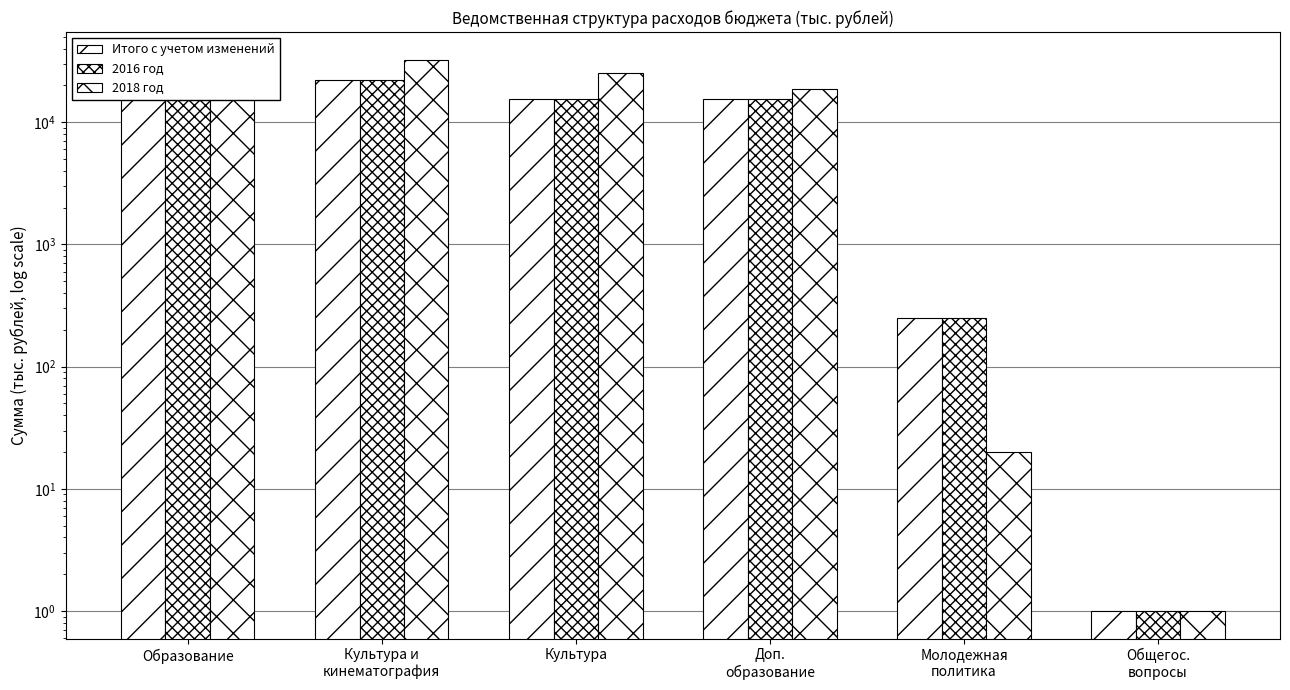

What is the average value of the 2018 год series?

15883.7